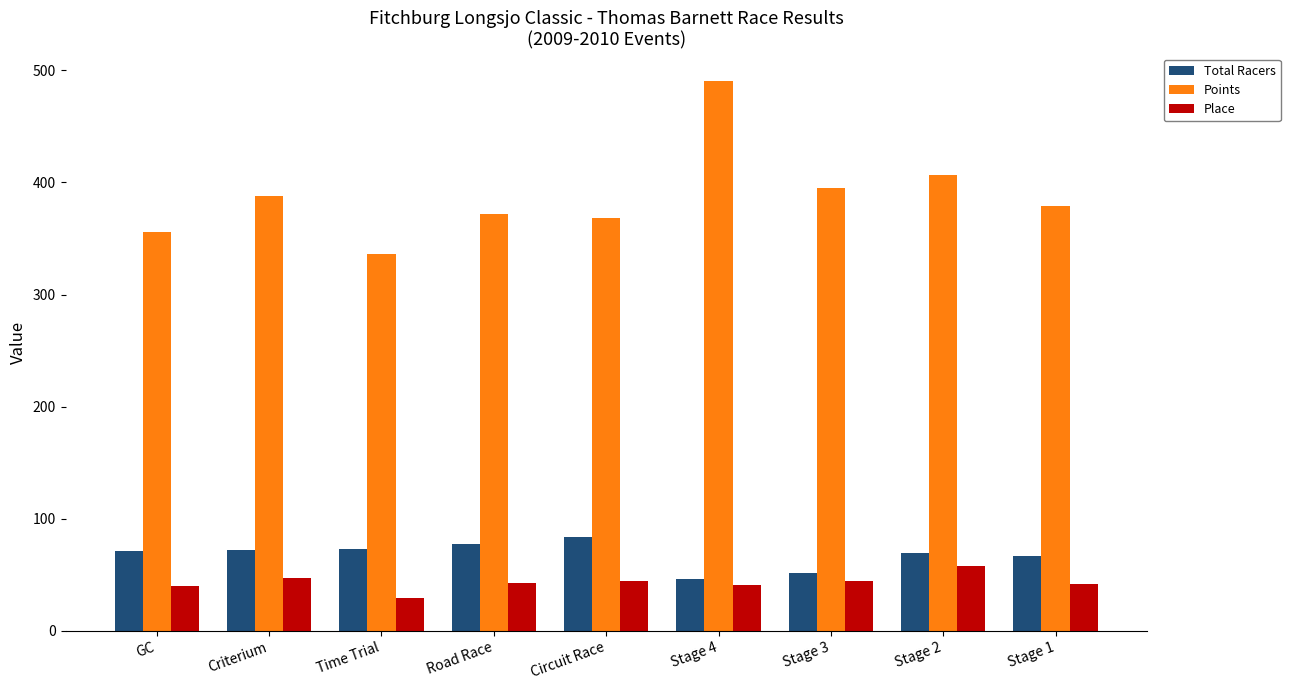

At which label is Points closest to 413?

Stage 2